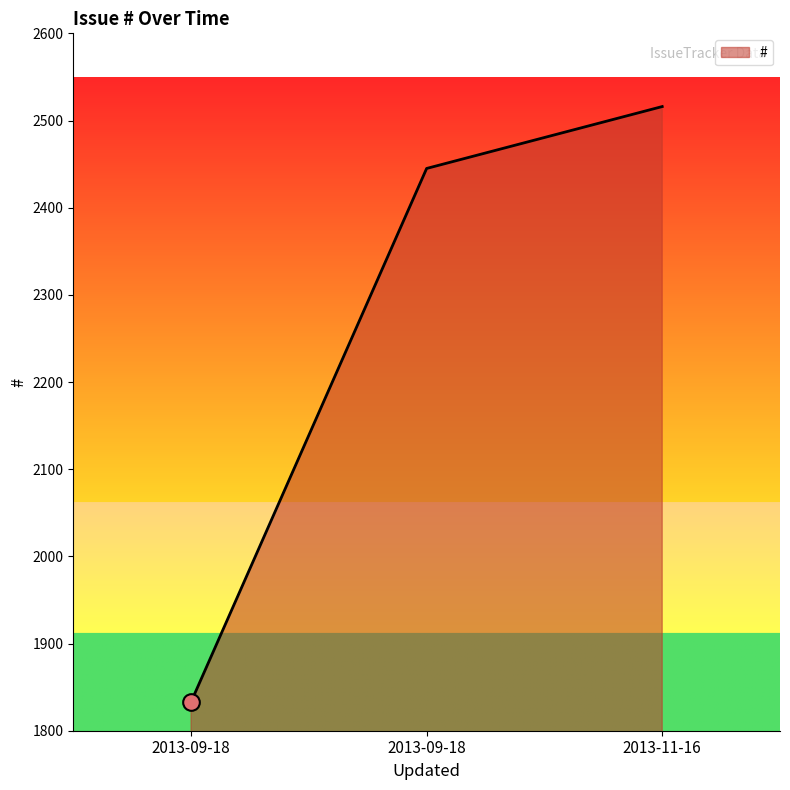

How many lines are shown in the chart?

1